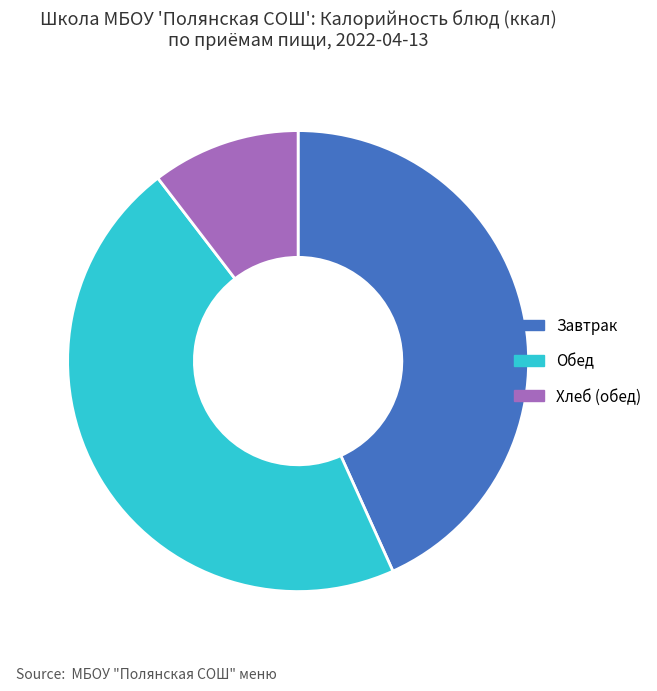

Count the number of slices in the pie.

3